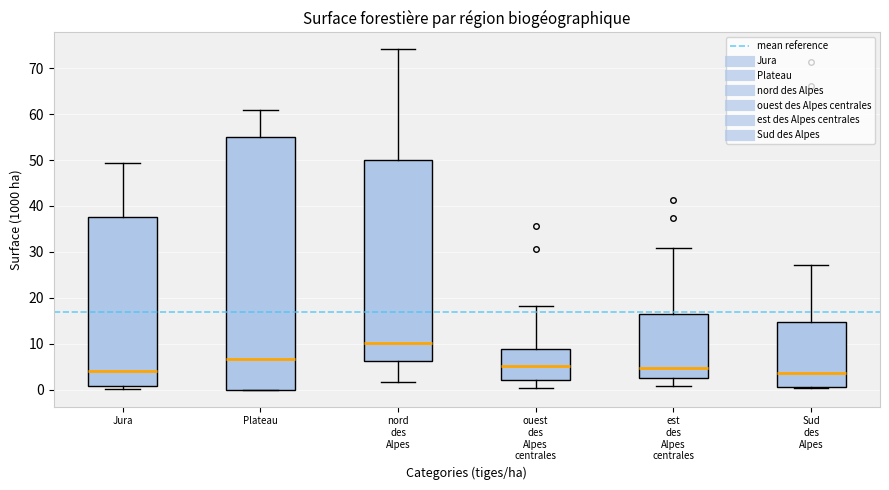

Where is the upper edge of the box for Sud des Alpes on the y-axis? The values are not printed on the chart, so give them approximately, as read against the axis.

15